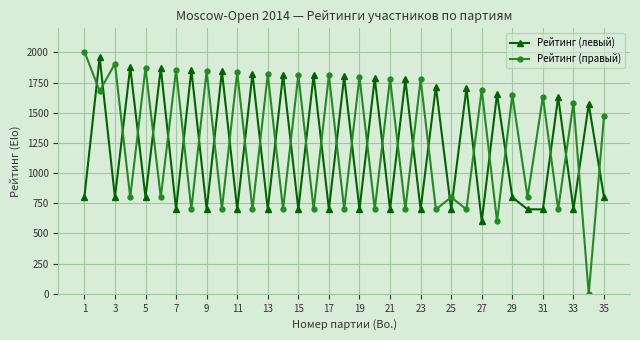

True or false: Рейтинг (левый) and Рейтинг (правый) intersect in this chart.

True